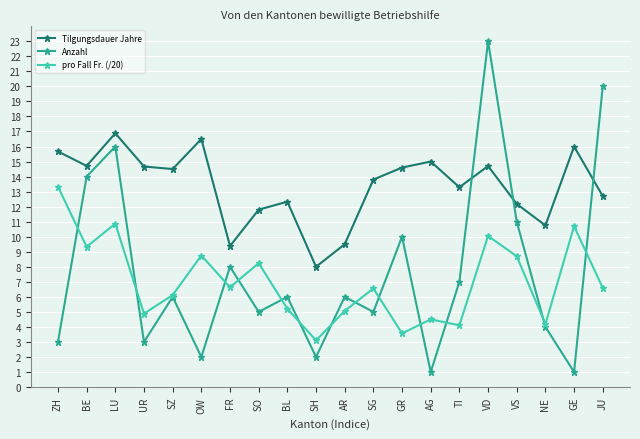

What is the difference between the highest and lowest values at LU?

6.0